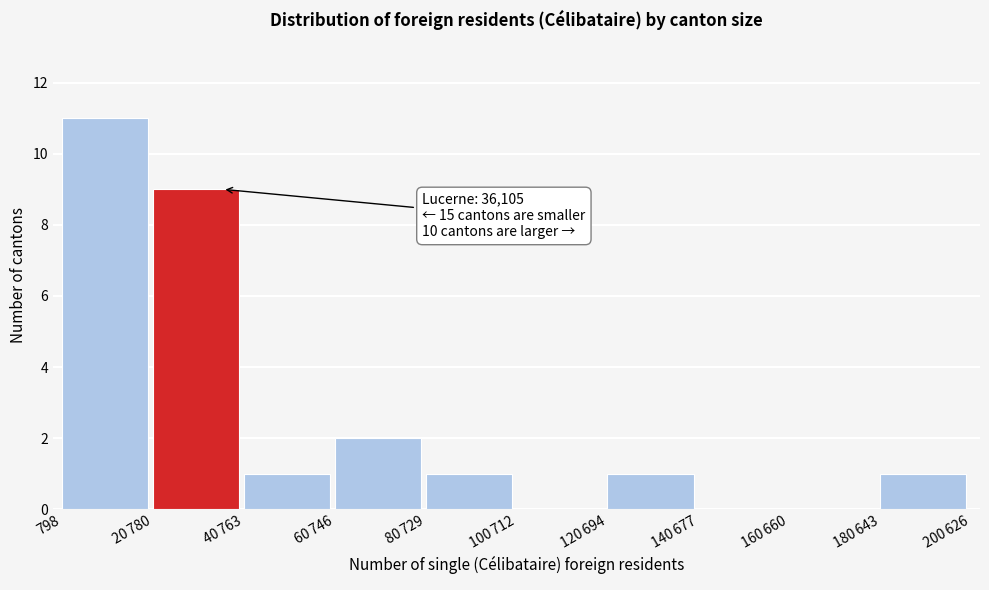

True or false: the data shows 11 at 798.

True